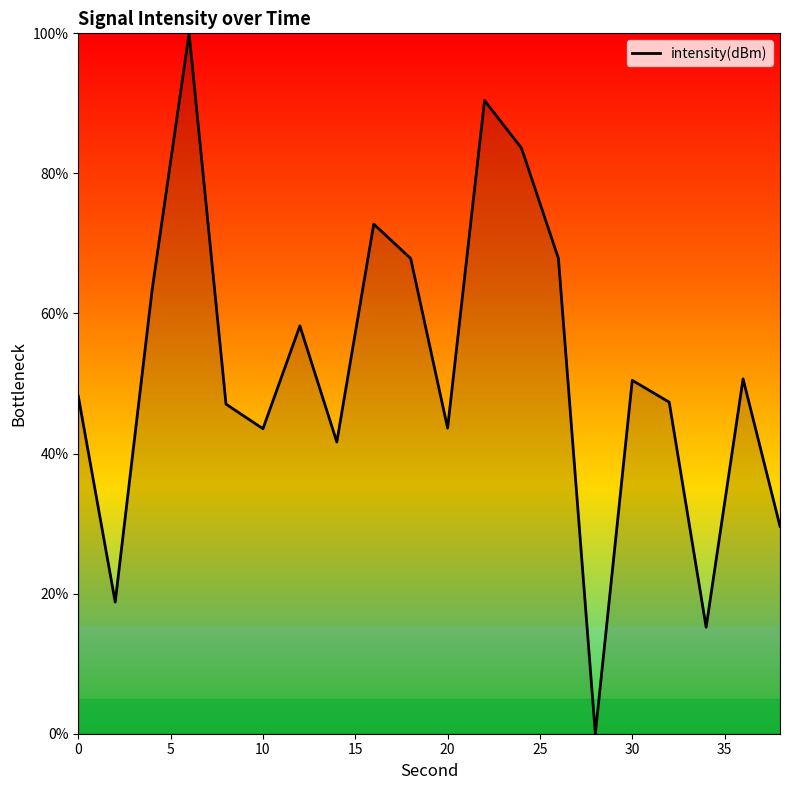

What is the greatest value displayed?

100.0